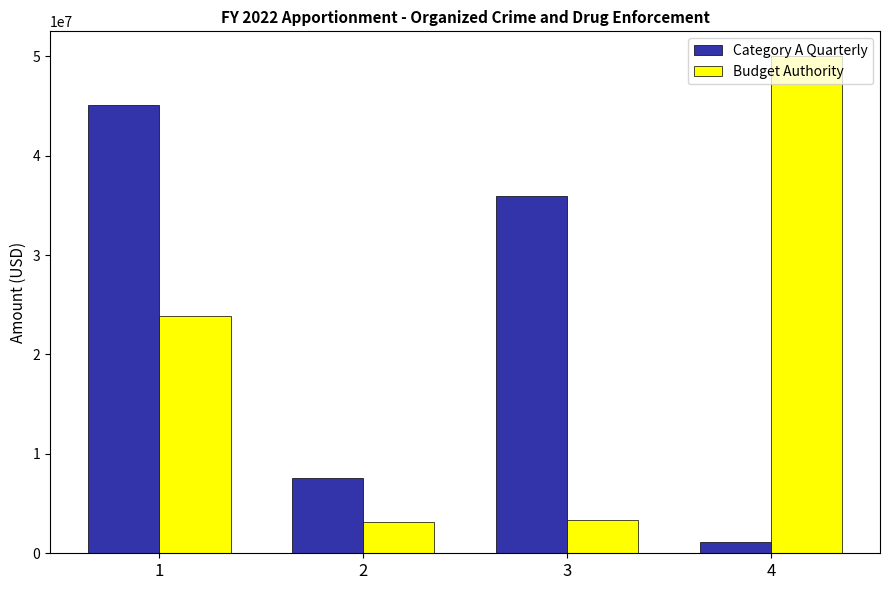

Rank the series at 4 from highest to lowest value.

Budget Authority, Category A Quarterly